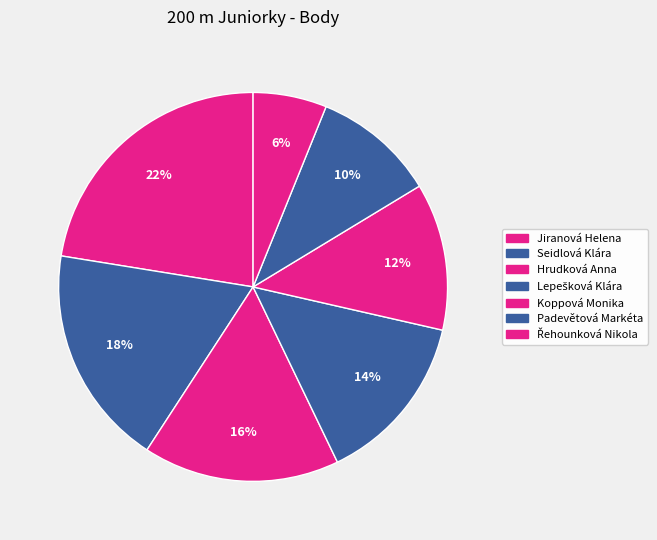

How many slices are in this pie chart?

7